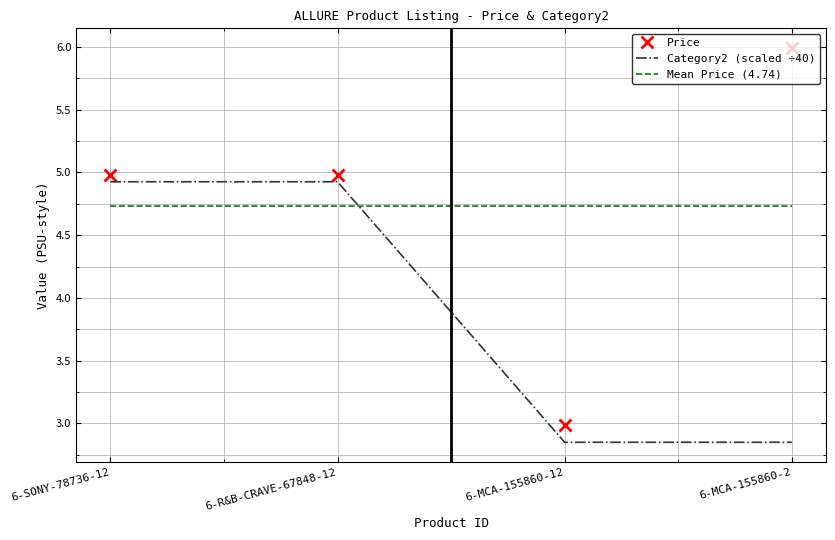

What position from the right is 6-MCA-155860-12?

2